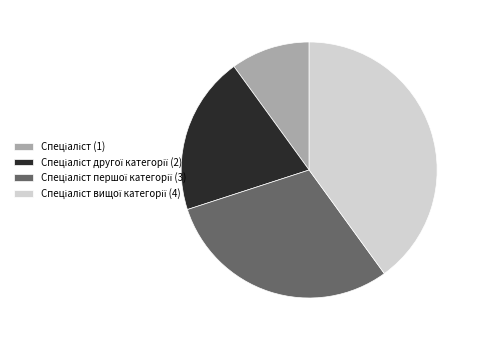

Does any single category account for the majority?

No